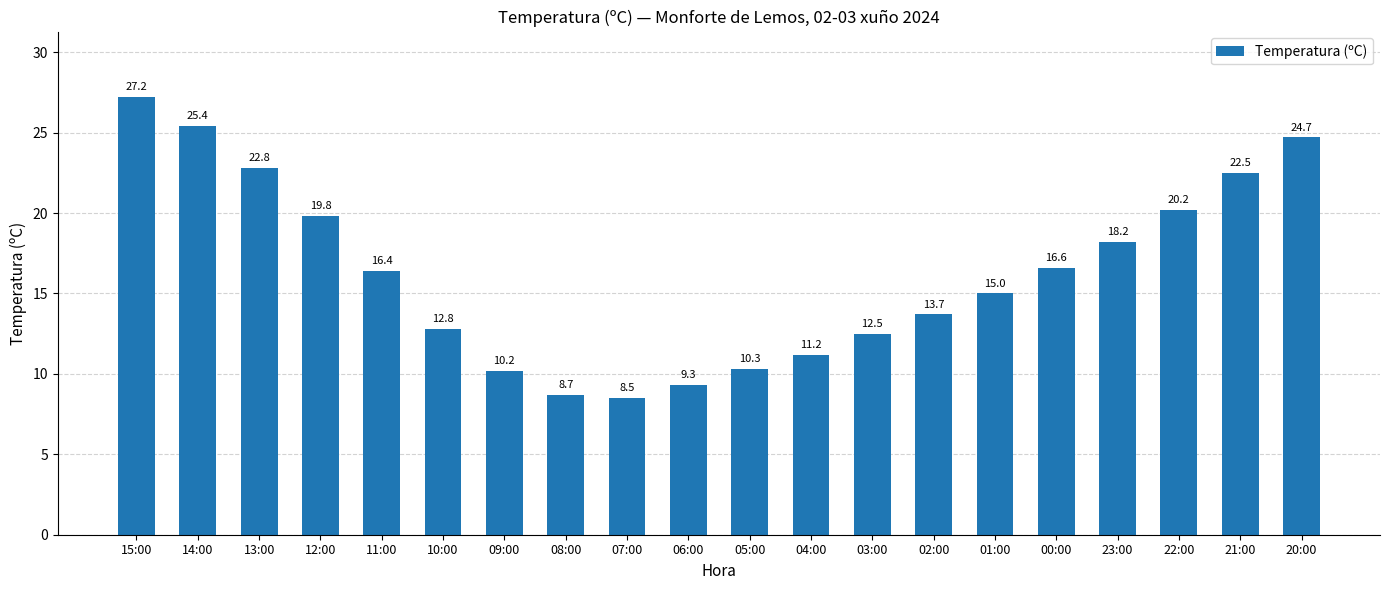

True or false: the data shows 30.4 at 12:00.

False